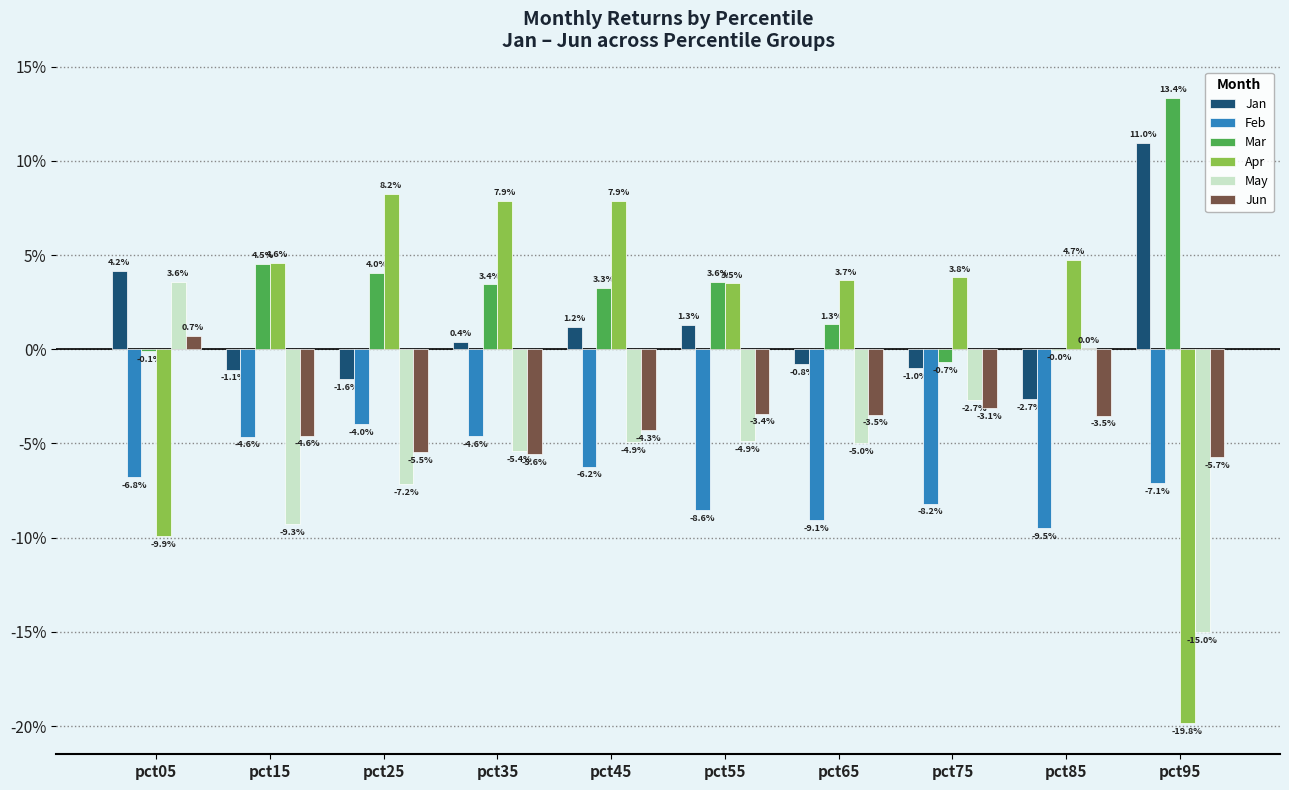

Reading left to right, extract all data points from this chart.

Jan: 0.0	-0.0	-0.0	0.0	0.0	0.0	-0.0	-0.0	-0.0	0.1
Feb: -0.1	-0.0	-0.0	-0.0	-0.1	-0.1	-0.1	-0.1	-0.1	-0.1
Mar: -0.0	0.0	0.0	0.0	0.0	0.0	0.0	-0.0	-0.0	0.1
Apr: -0.1	0.0	0.1	0.1	0.1	0.0	0.0	0.0	0.0	-0.2
May: 0.0	-0.1	-0.1	-0.1	-0.0	-0.0	-0.0	-0.0	0.0	-0.1
Jun: 0.0	-0.0	-0.1	-0.1	-0.0	-0.0	-0.0	-0.0	-0.0	-0.1